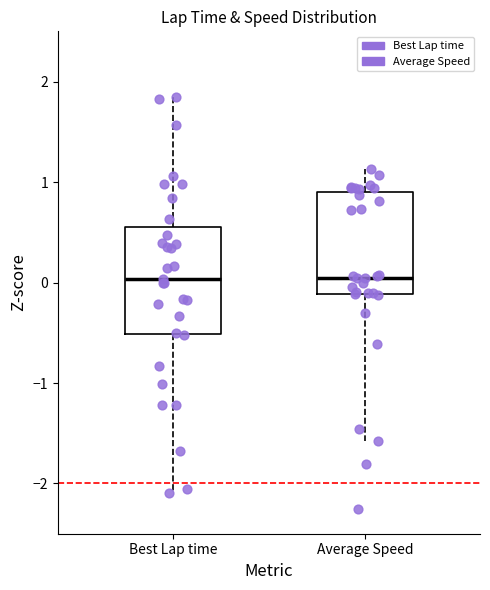

Reading left to right, transcribe this box plot: for each box, give where its median line is, the range the box spans, and where its two whiskers end, as read against the y-axis. The values are not printed on the chart, so give them approximately, as read against the axis.

Best Lap time: median 0.0, box -0.5 to 0.6, whiskers -2.1 to 1.8
Average Speed: median 0.0, box -0.1 to 0.9, whiskers -1.6 to 1.1